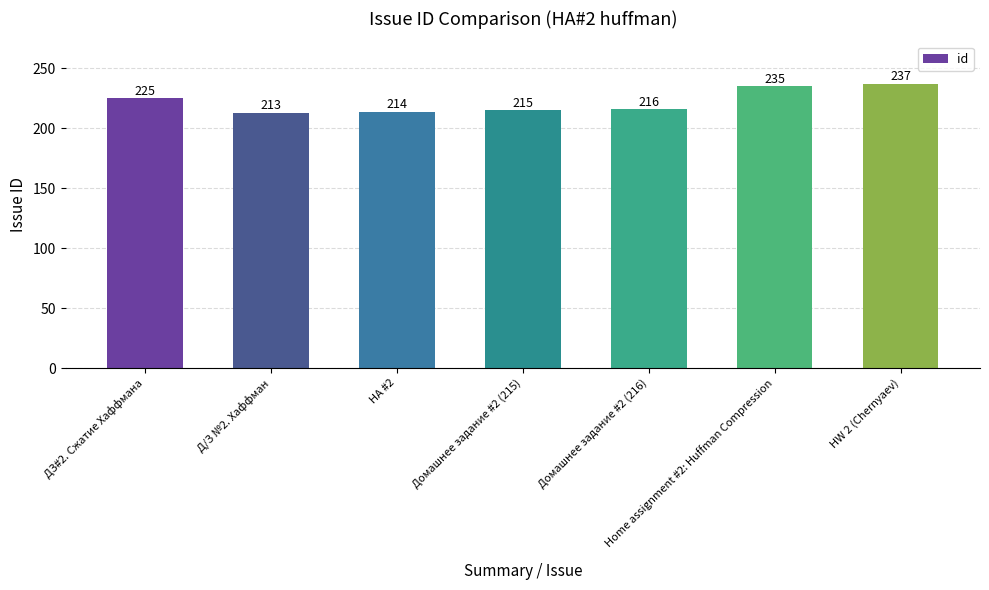

What is the greatest value displayed?

237